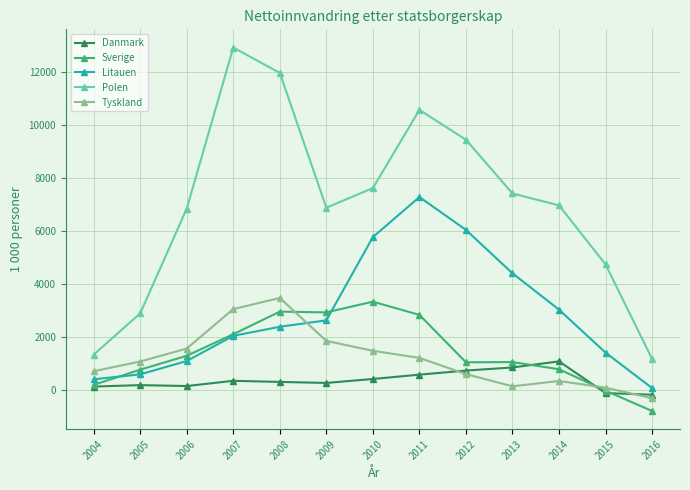

Which series has the largest range (max minus min)?

Polen